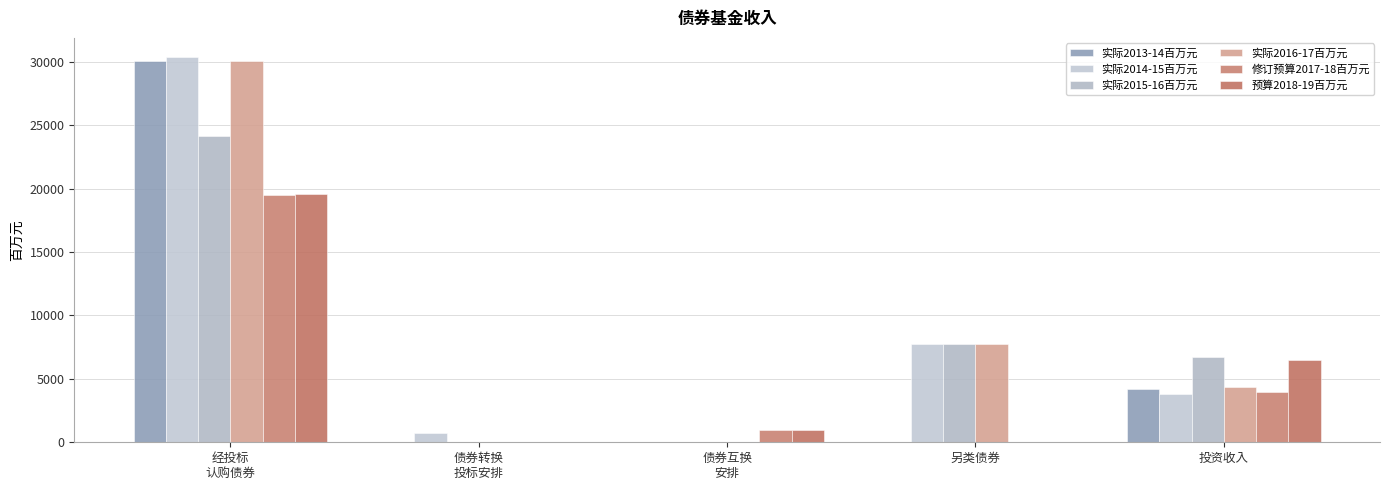

How many categories are shown in the chart?

5